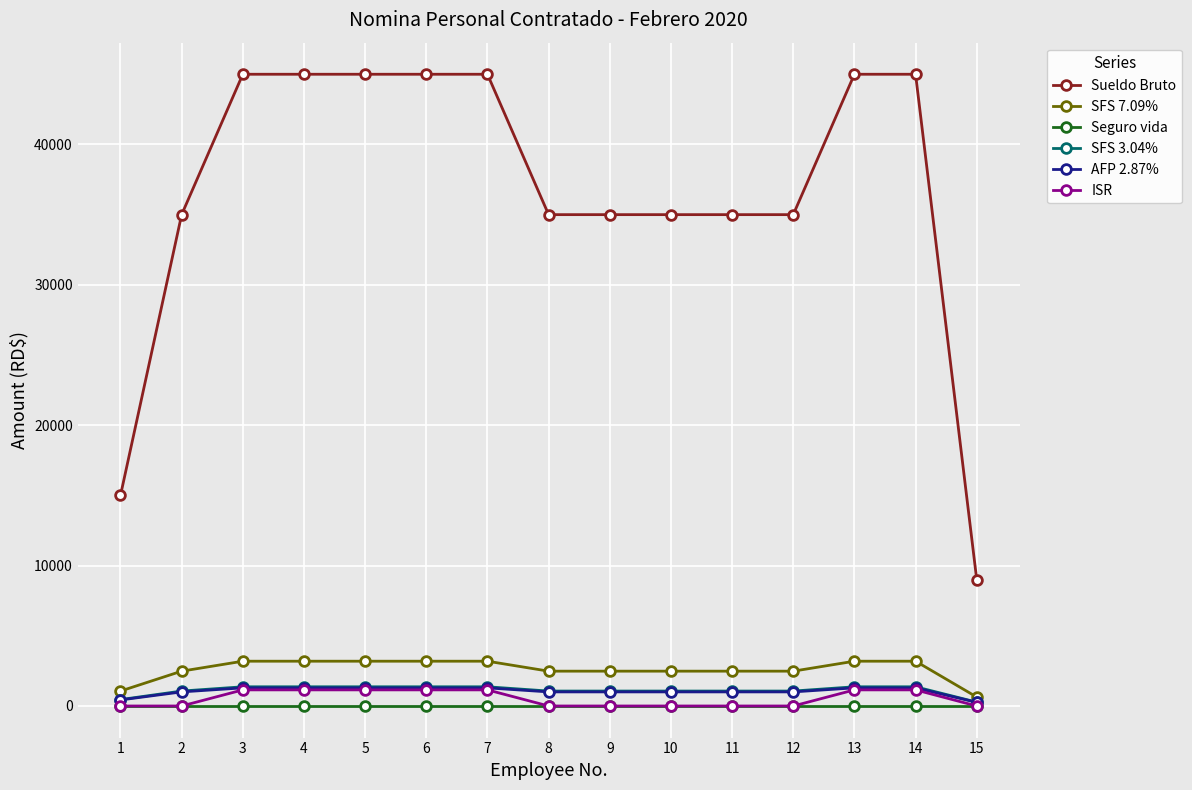

What is the average value of the SFS 3.04% series?

1112.6